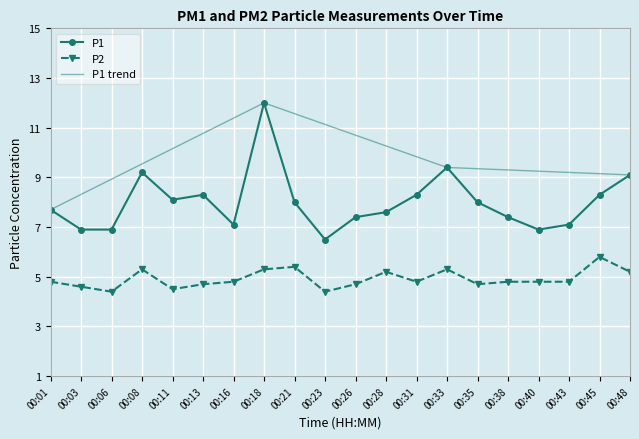

At which label does P1 reach its peak?

00:18